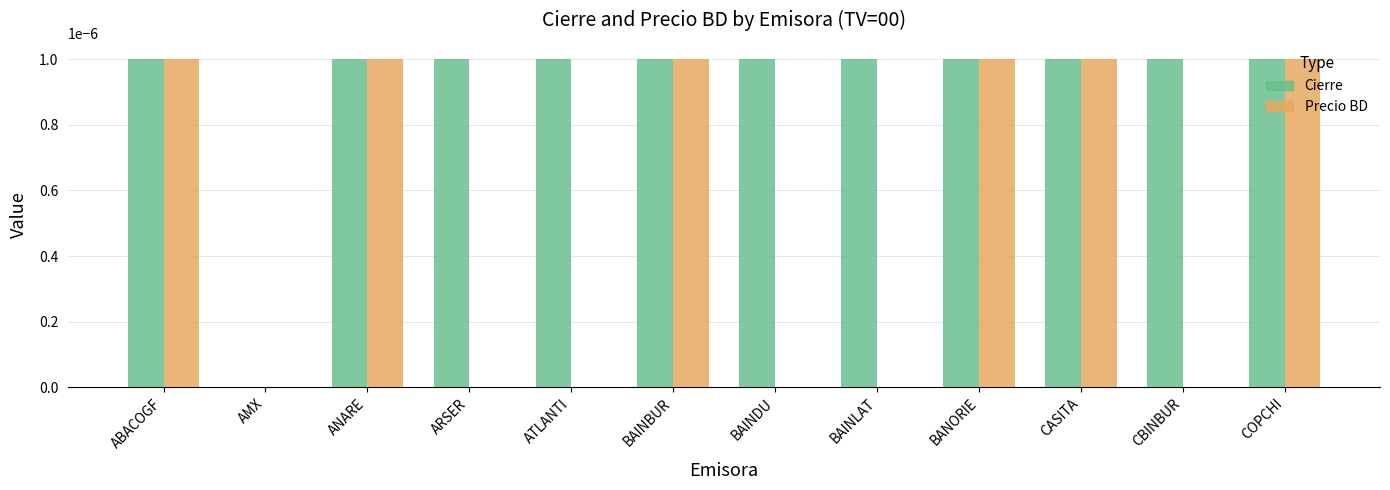

Which series has the largest total across all categories?

Cierre